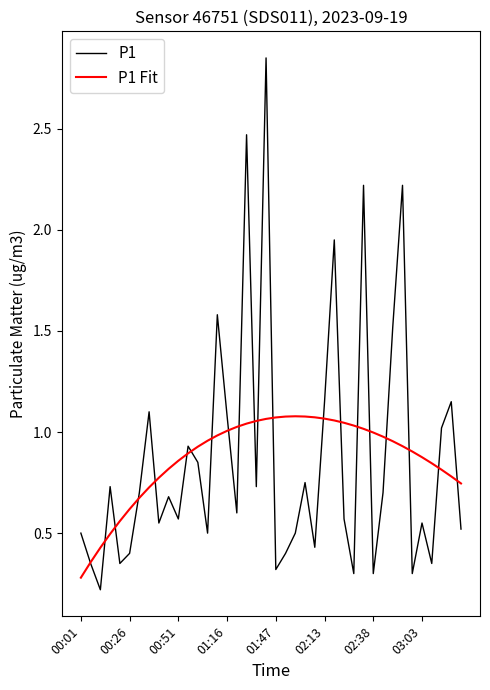

Rank the series by their maximum value, from highest to lowest.

P1, P1 Fit